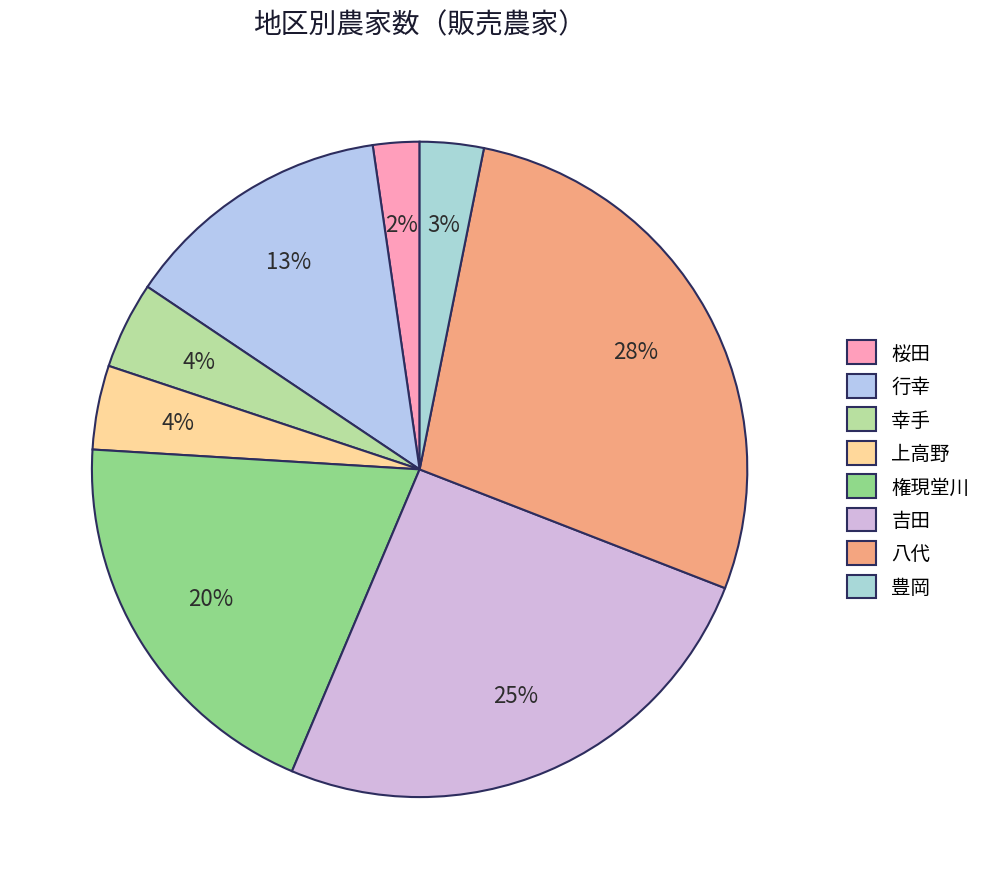

Approximately how many times larger is the value at 吉田 compared to 八代?

0.9